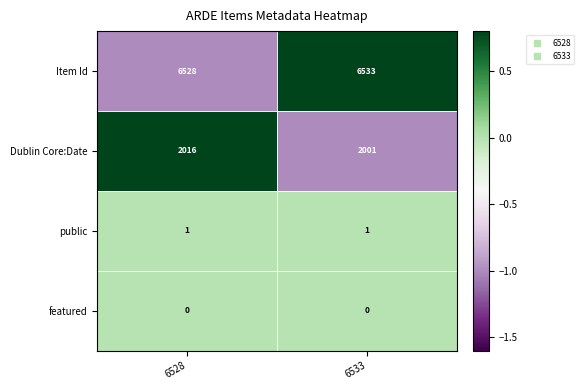

Which category has the lowest value in the Dublin Core:Date series?

6533